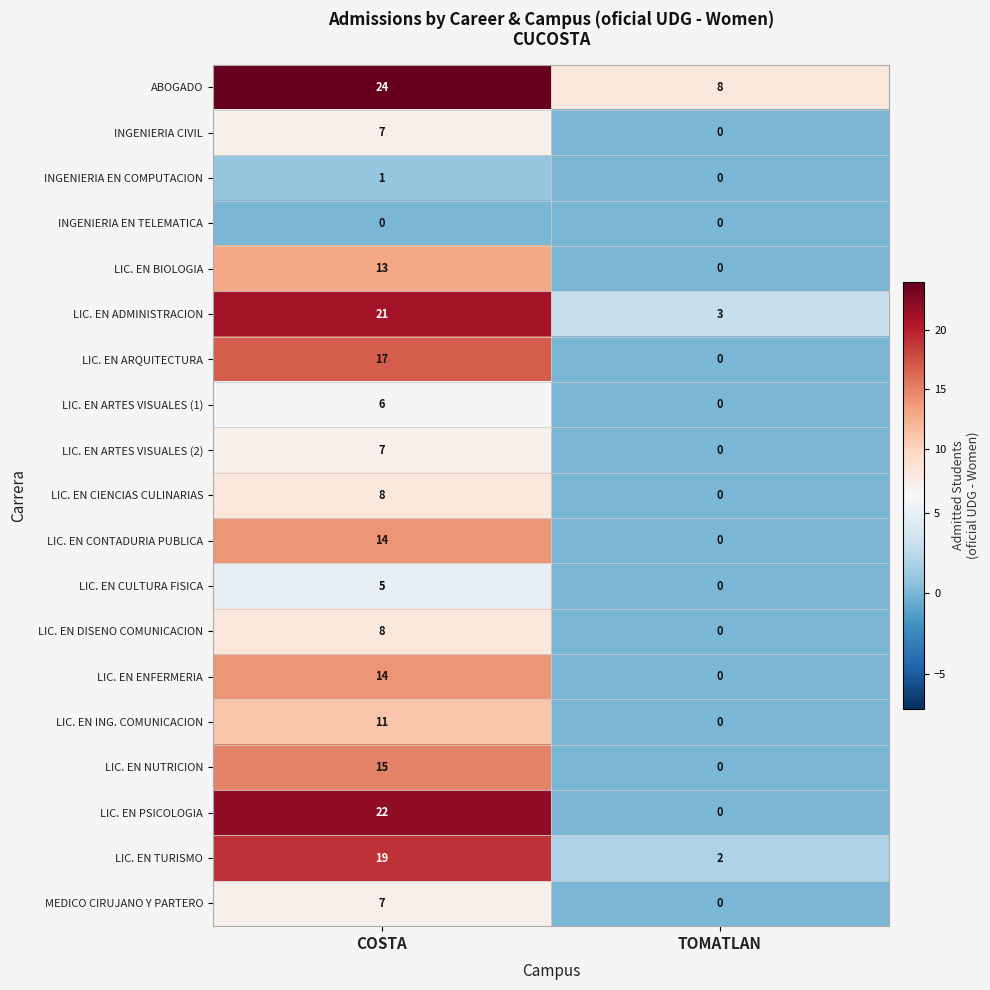

What is the approximate value of LIC. EN TURISMO at COSTA, to the nearest 10?

20